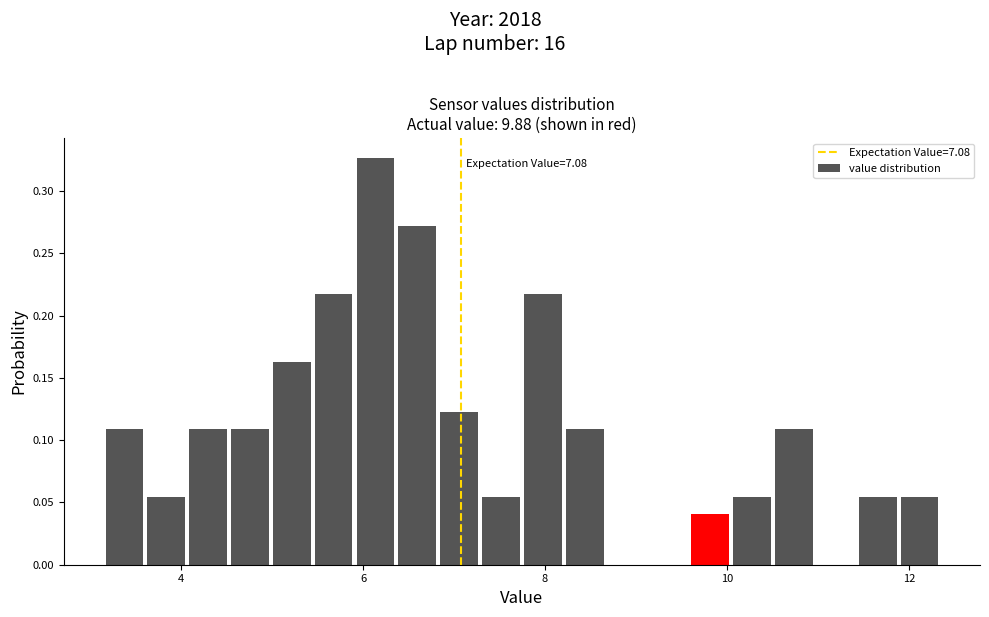

Around what value on the x-axis is the tallest bar? Give the approximate position of its centre, as read against the axis.

6.2